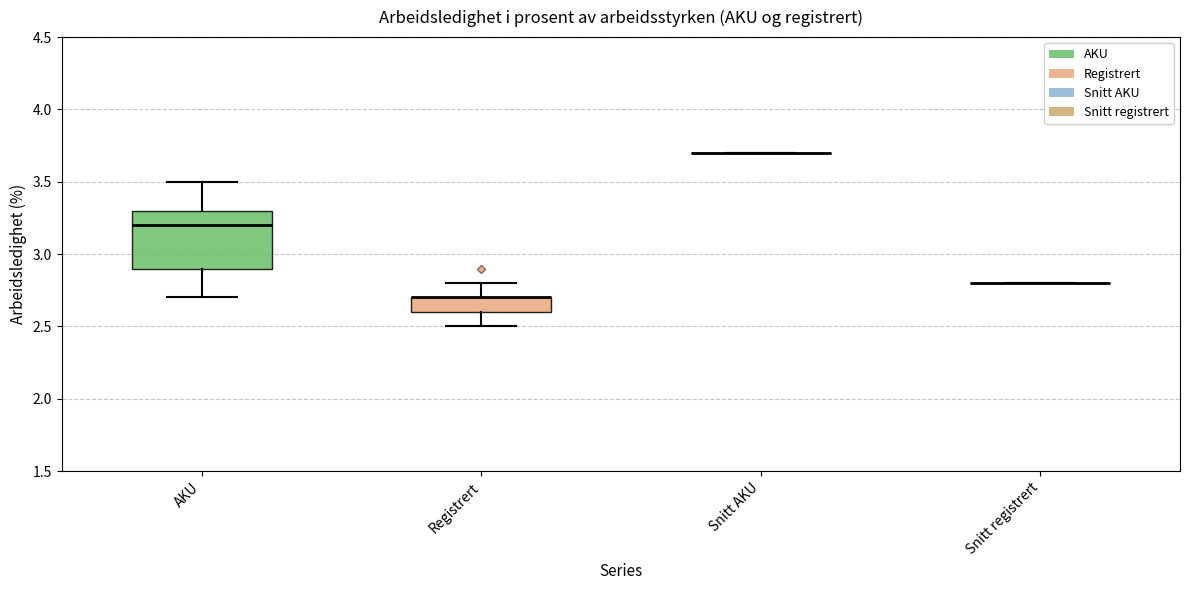

Reading left to right, read every box against the y-axis: the position of its median line, the range the box covers, and the ends of its whiskers. The values are not printed on the chart, so give them approximately, as read against the axis.

AKU: median 3.2, box 2.9 to 3.3, whiskers 2.7 to 3.5
Registrert: median 2.7 (drawn on the box's upper edge), box 2.6 to 2.7, whiskers 2.5 to 2.8
Snitt AKU: box collapsed to a line at 3.7, whiskers 3.7 to 3.7
Snitt registrert: box collapsed to a line at 2.8, whiskers 2.8 to 2.8